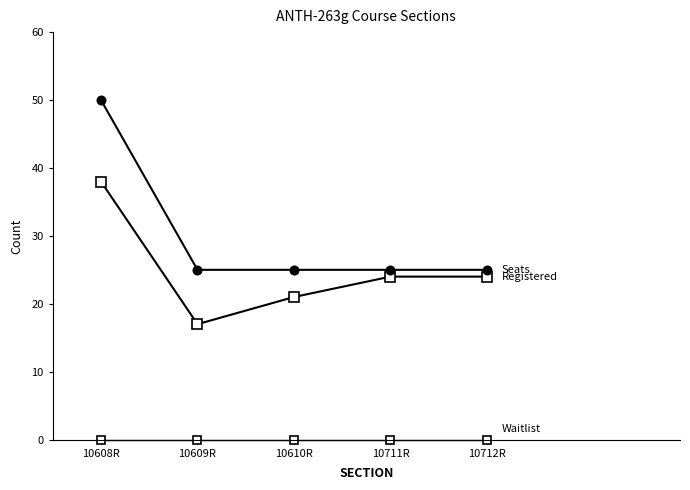

How many lines are shown in the chart?

3